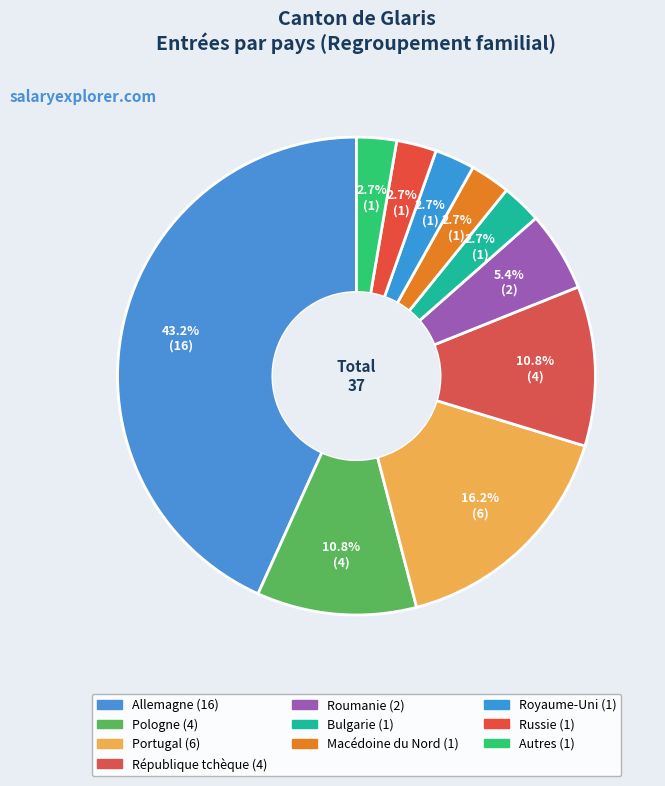

What percentage is the Macédoine du Nord slice, to the nearest percent?

3%